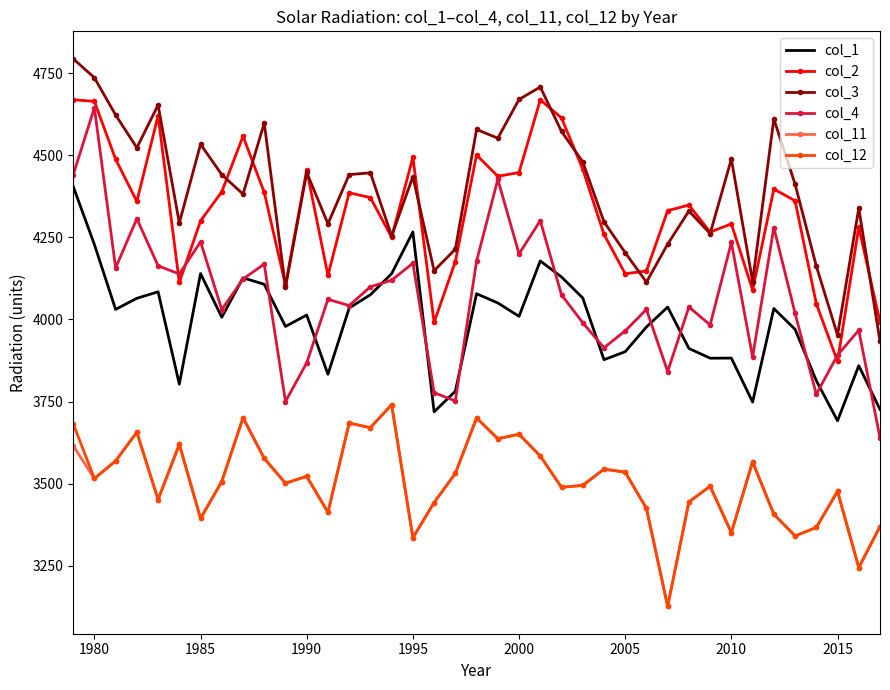

Which series has the widest spread of values?

col_4